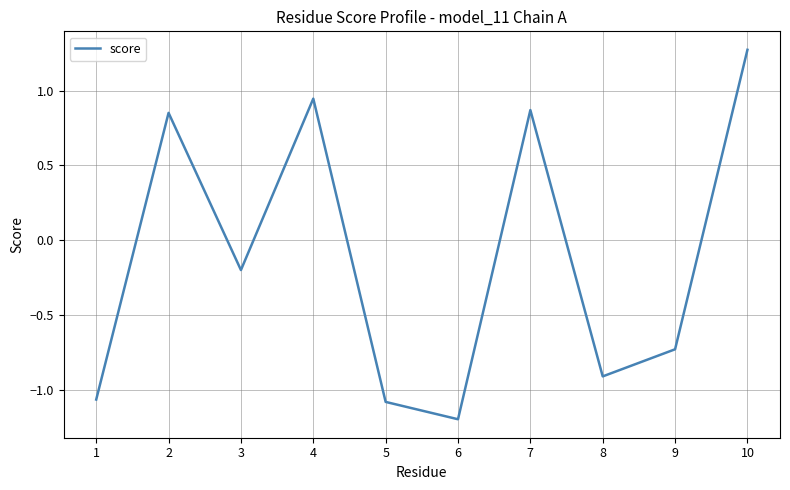

The value at 1 is -1.1. True or false?

True